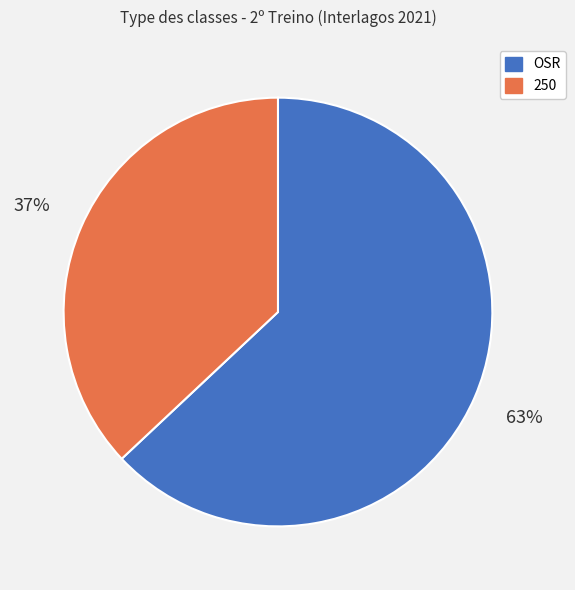

What is the largest slice in the pie chart?

OSR